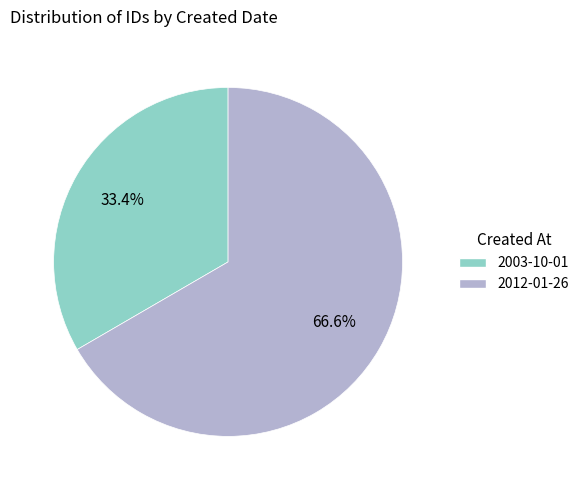

What is the total percentage of 2012-01-26 and 2003-10-01?

100.0%